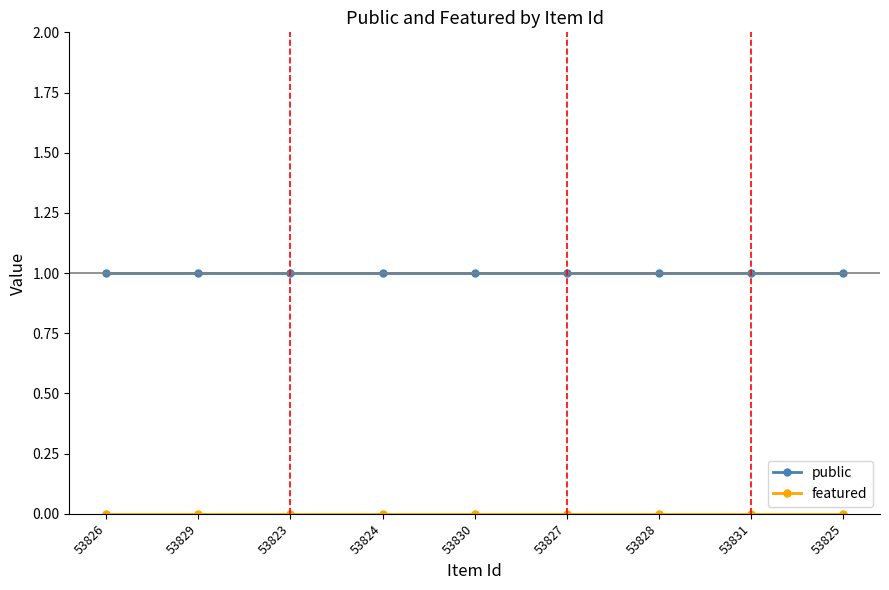

How many lines are shown in the chart?

2